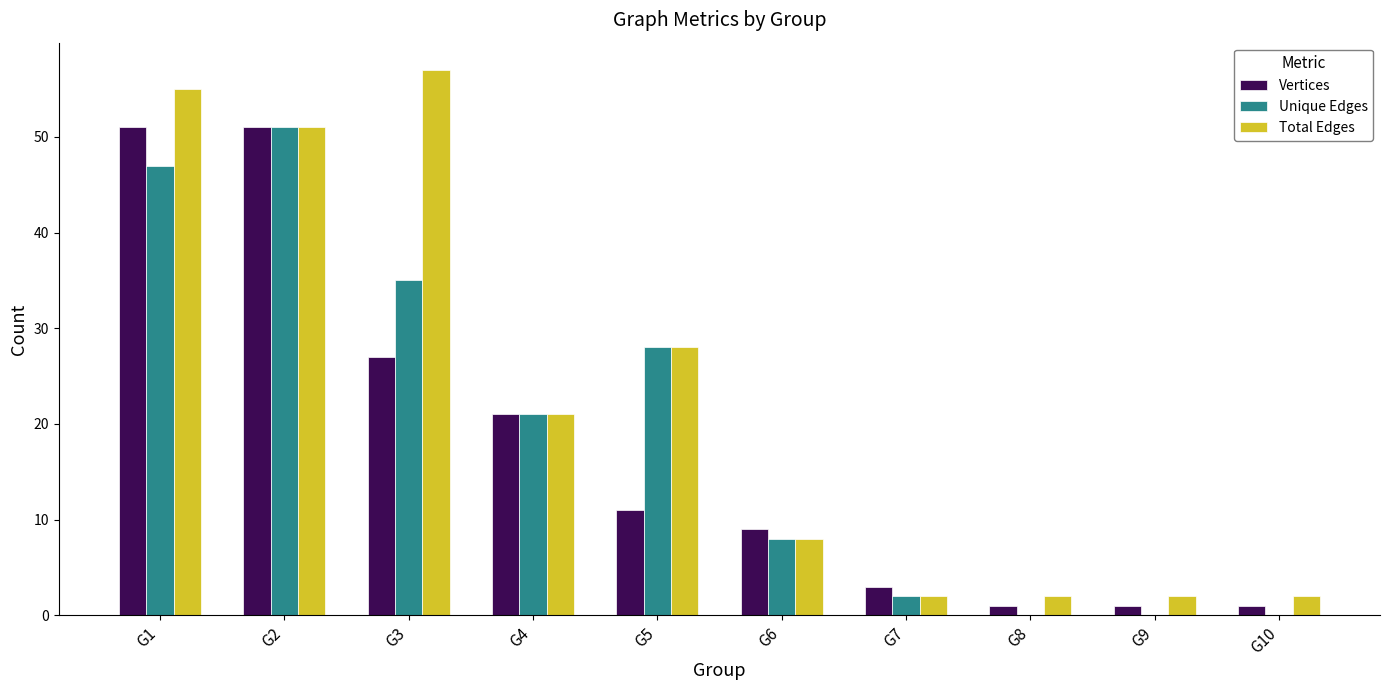

What is the sum of all Unique Edges values?

192